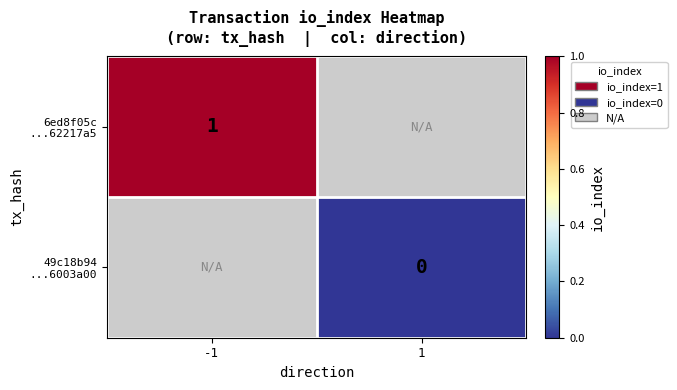

How many series are shown in this chart?

2